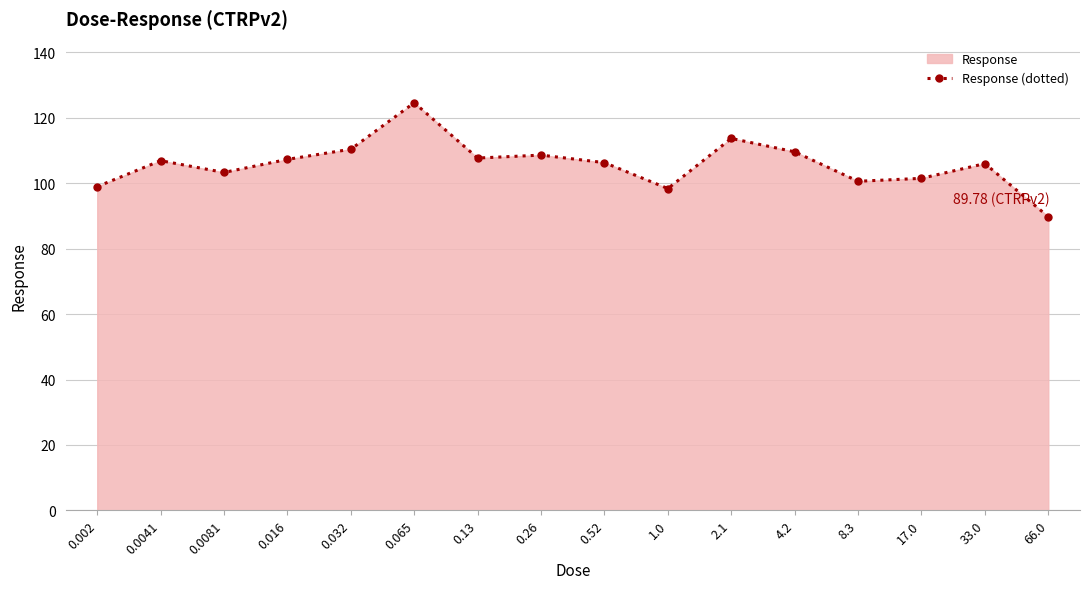

True or false: the data shows 89.8 at 66.0.

True